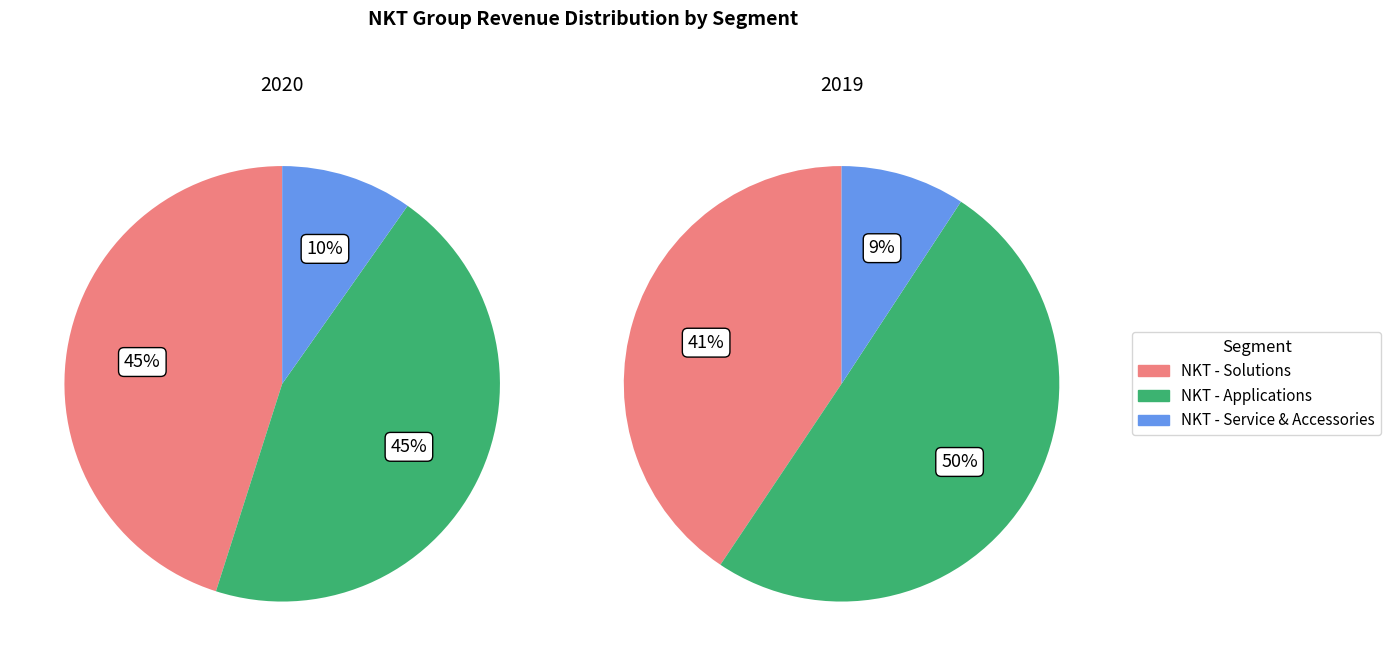

True or false: 2020 accounts for 25% of the total.

True